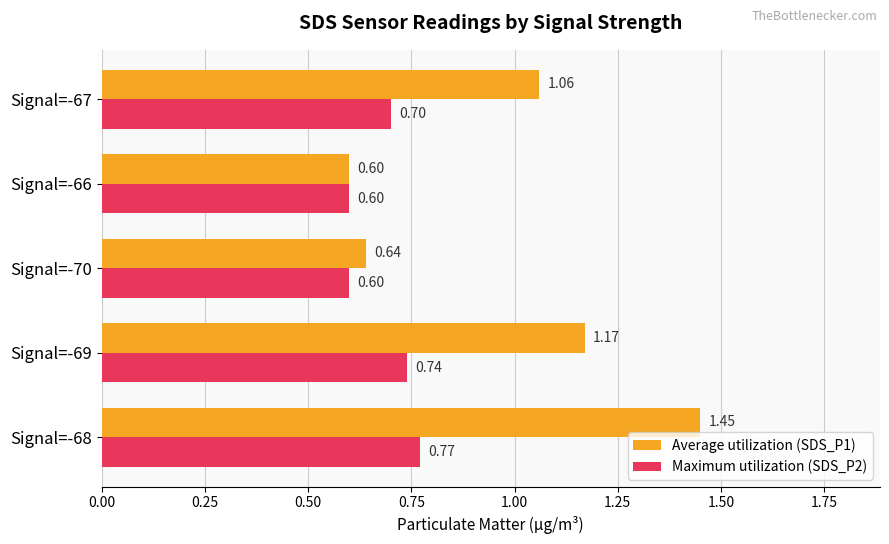

Which series changed the most between Signal=-68 and Signal=-69?

Average utilization (SDS_P1)